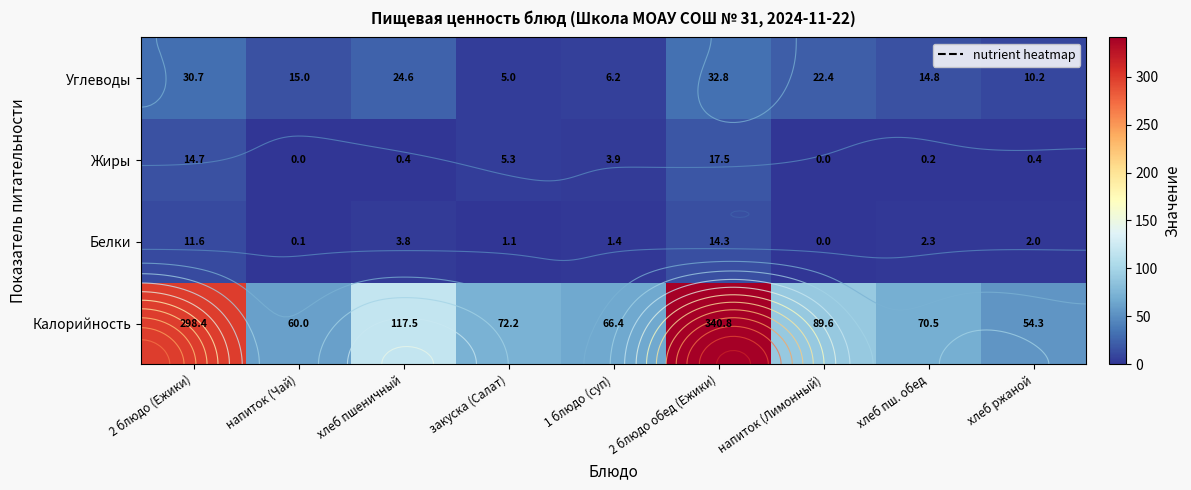

What is the difference between the Калорийность values at 2 блюдо обед (Ежики) and хлеб пшеничный?

223.3